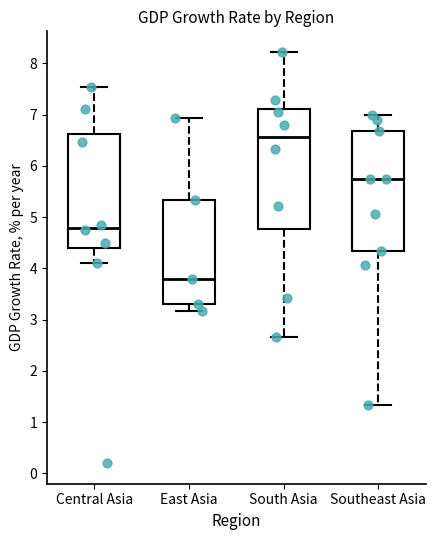

Where does the upper whisker of the box for Southeast Asia end on the y-axis? The values are not printed on the chart, so give them approximately, as read against the axis.

7.0